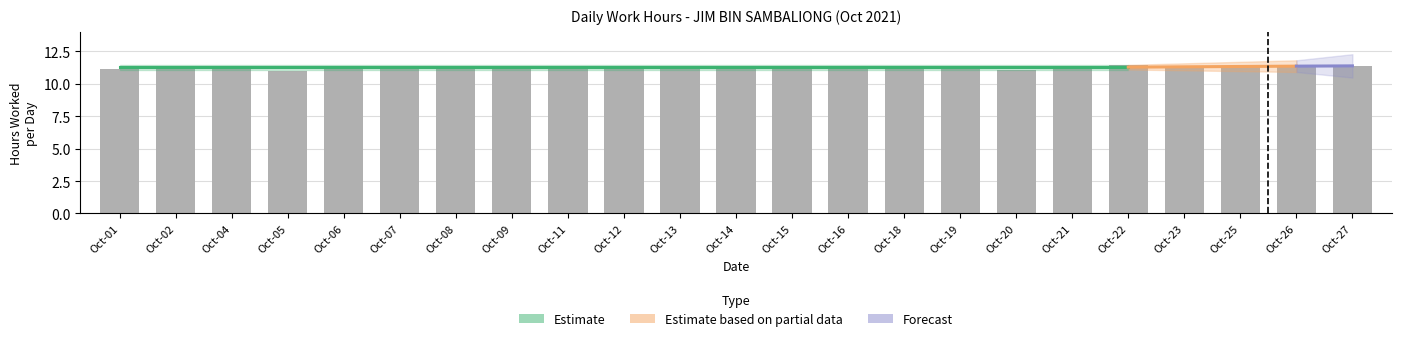

Reading left to right, extract all data points from this chart.

Oct-01=11.1	Oct-02=11.2	Oct-04=11.3	Oct-05=11.0	Oct-06=11.3	Oct-07=11.3	Oct-08=11.3	Oct-09=11.3	Oct-11=11.2	Oct-12=11.4	Oct-13=11.4	Oct-14=11.3	Oct-15=11.3	Oct-16=11.4	Oct-18=11.2	Oct-19=11.2	Oct-20=11.1	Oct-21=11.3	Oct-22=11.5	Oct-23=11.4	Oct-25=11.4	Oct-26=11.4	Oct-27=11.4